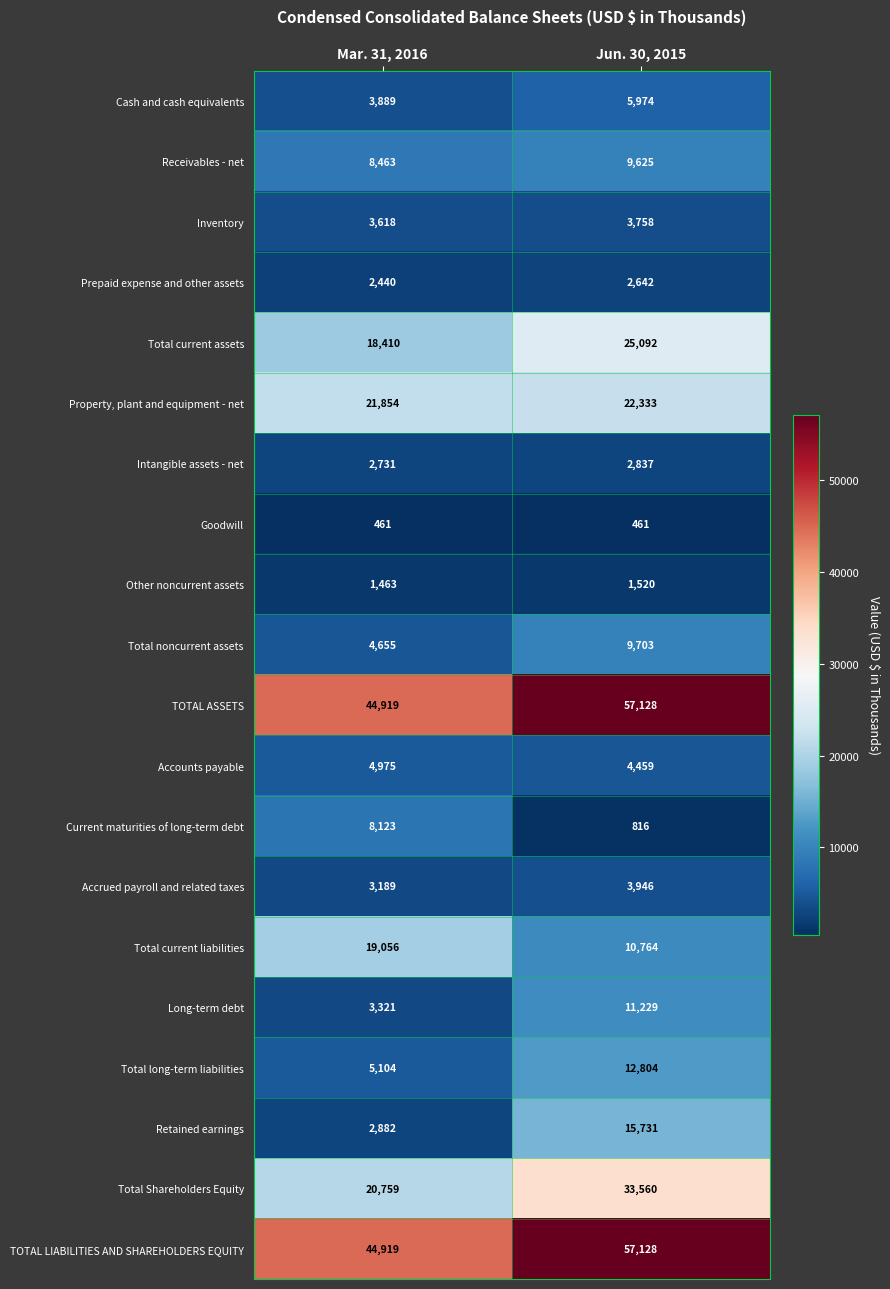

Is it true that Receivables - net equals 2258 at Jun. 30, 2015?

False